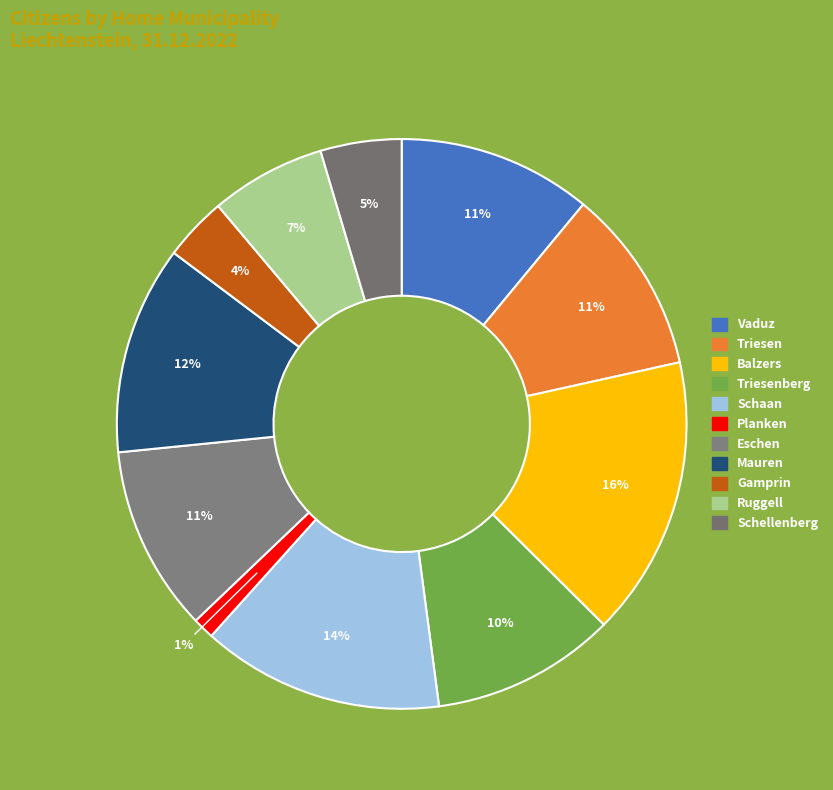

To the nearest percent, what is the average slice percentage?

9%